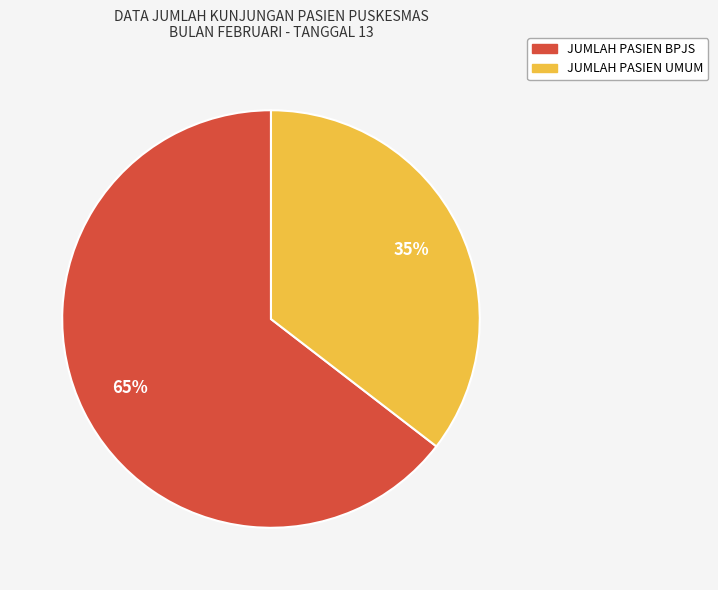

Count the number of slices in the pie.

2